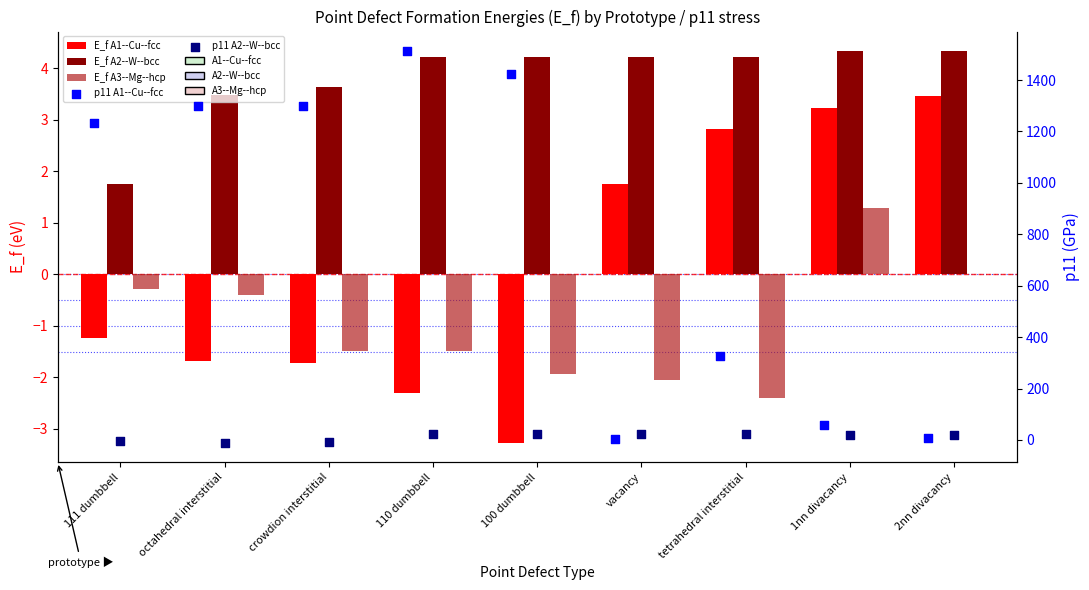

At which category is the sum across all series the highest?

110 dumbbell